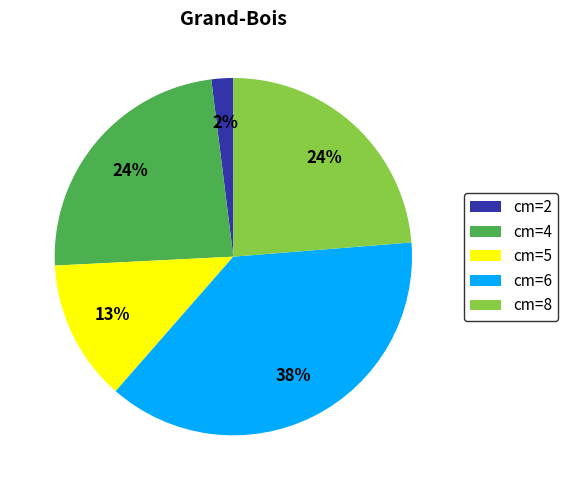

The cm=5 slice represents 23% of the pie. True or false?

False